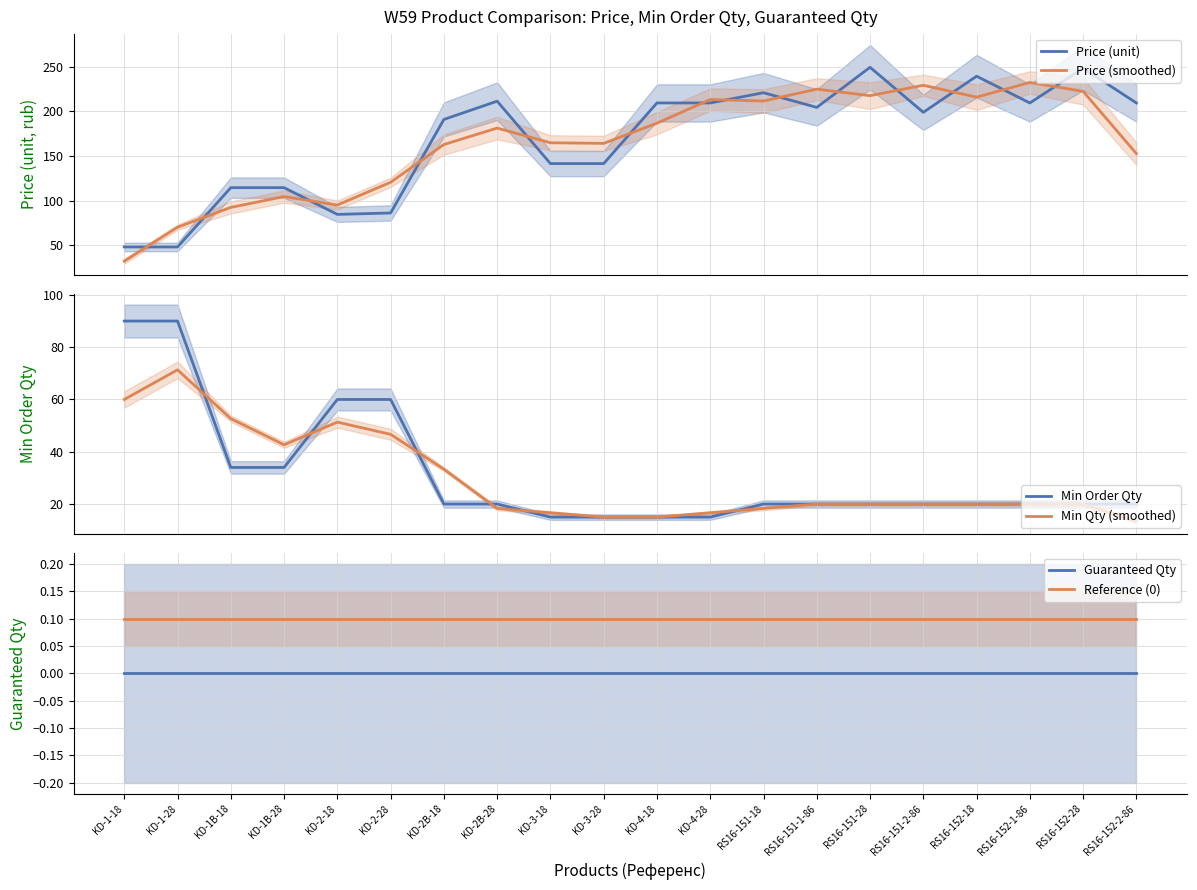

What is the average value of the Min Order Qty series?

31.4